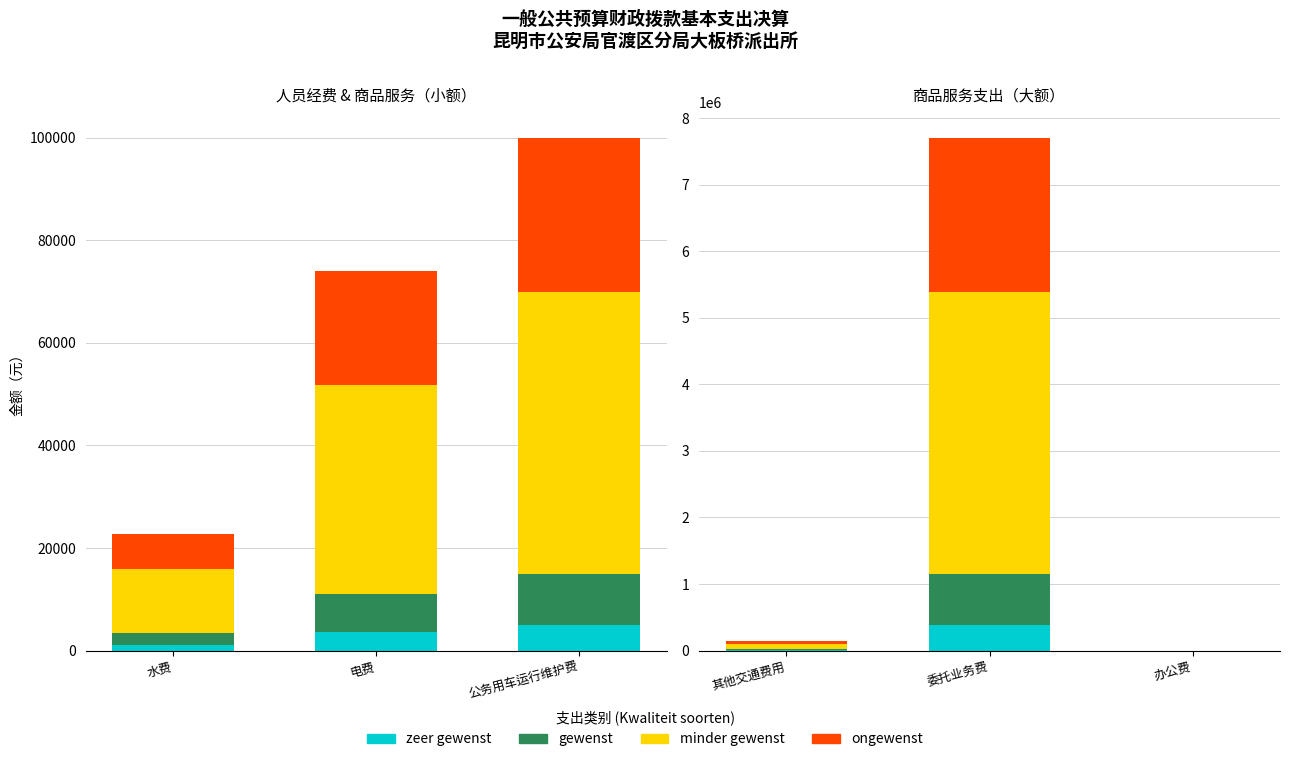

Between 公务用车运行维护费 and 电费, which is larger?

公务用车运行维护费